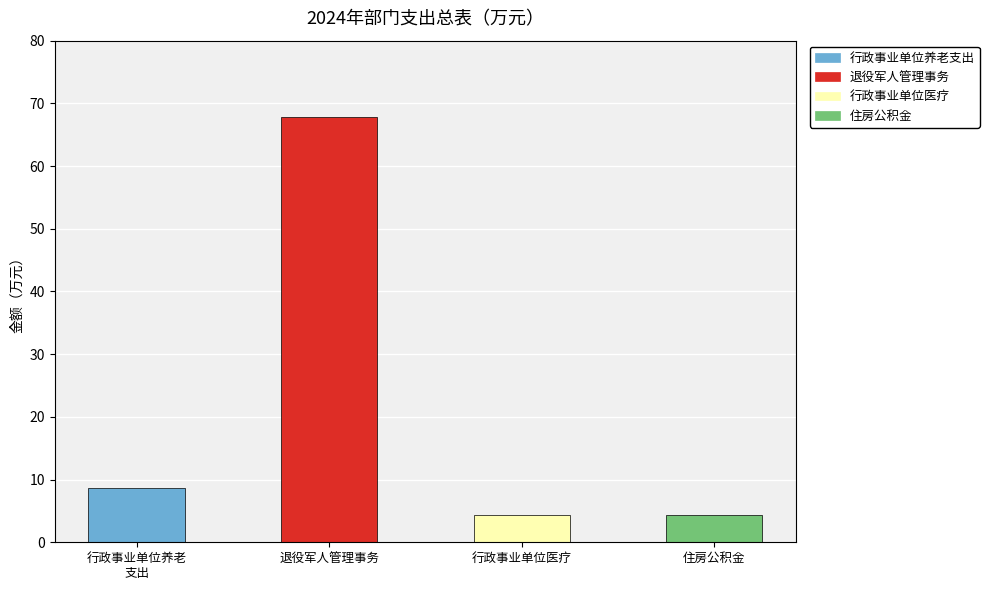

What is the sum of all values?

85.2